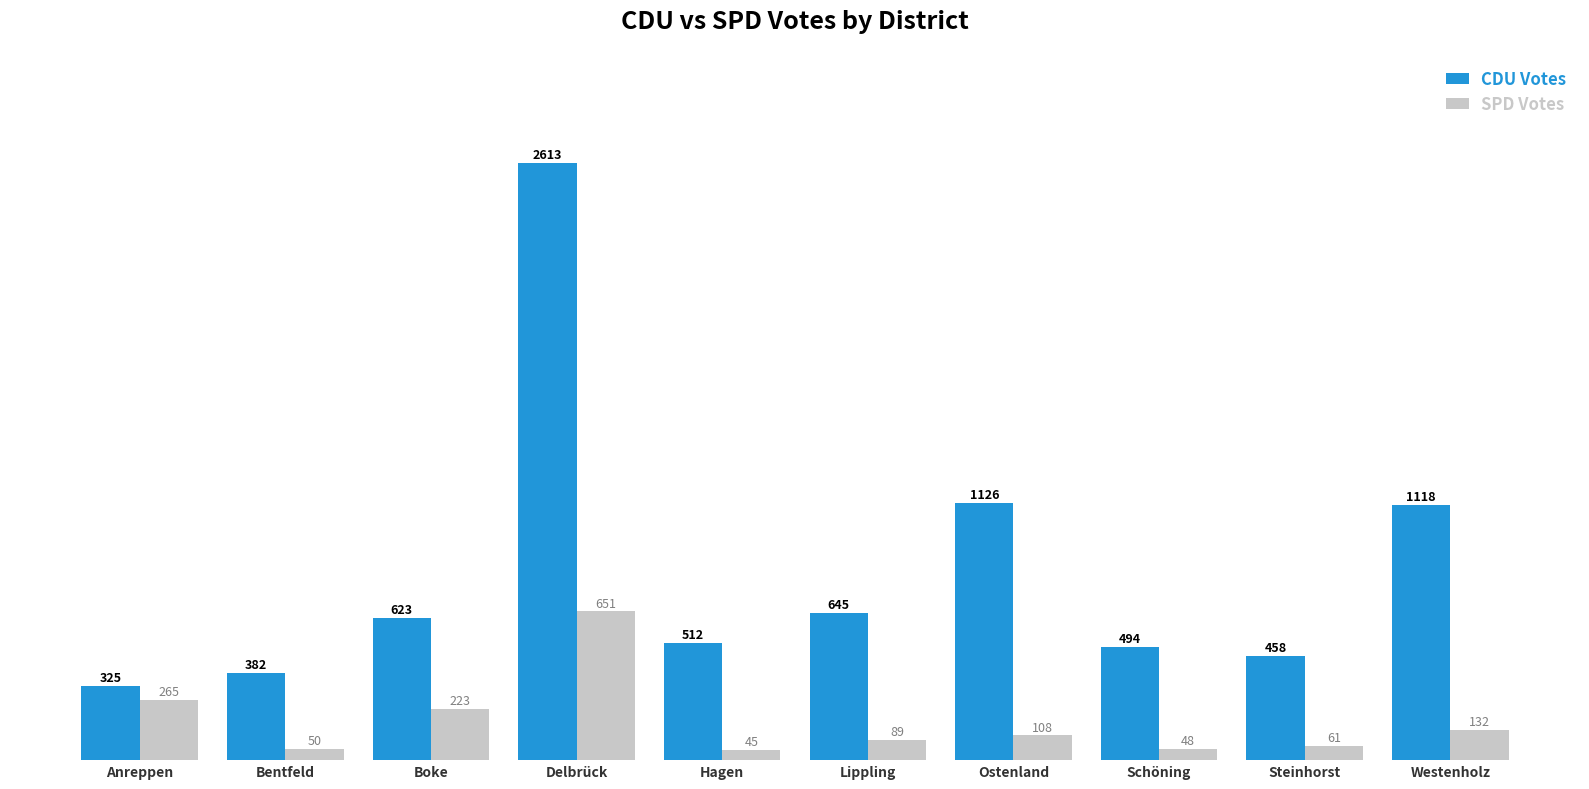

What is the maximum value shown in the chart?

2613